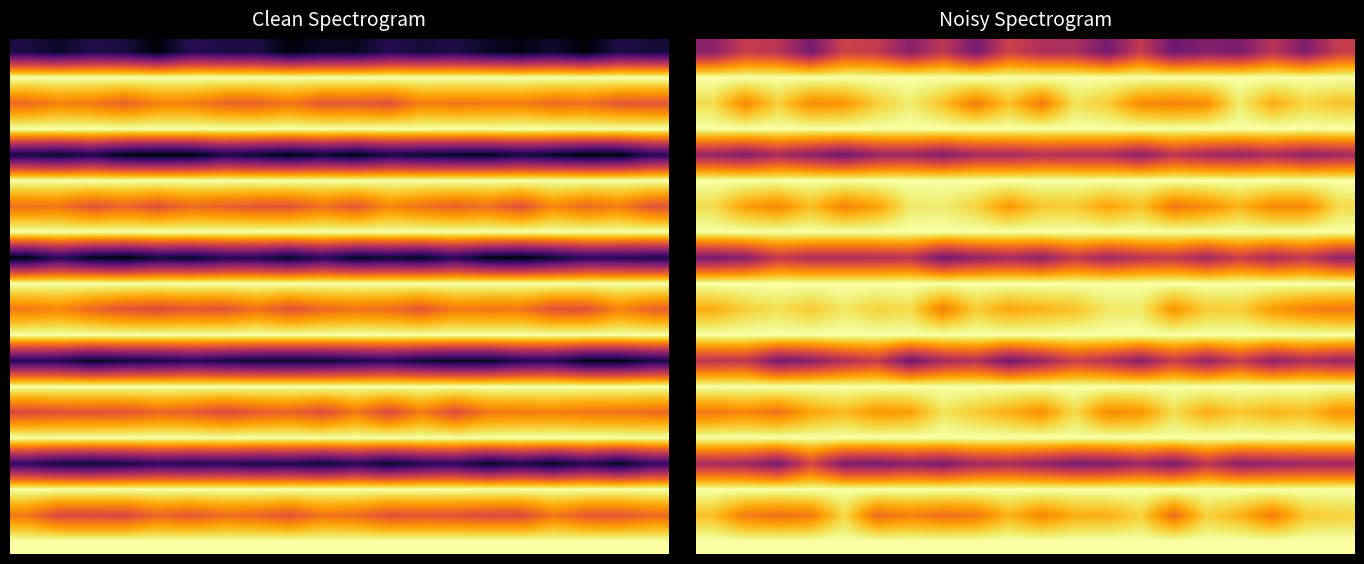

At which category is the sum across all series the highest?

11